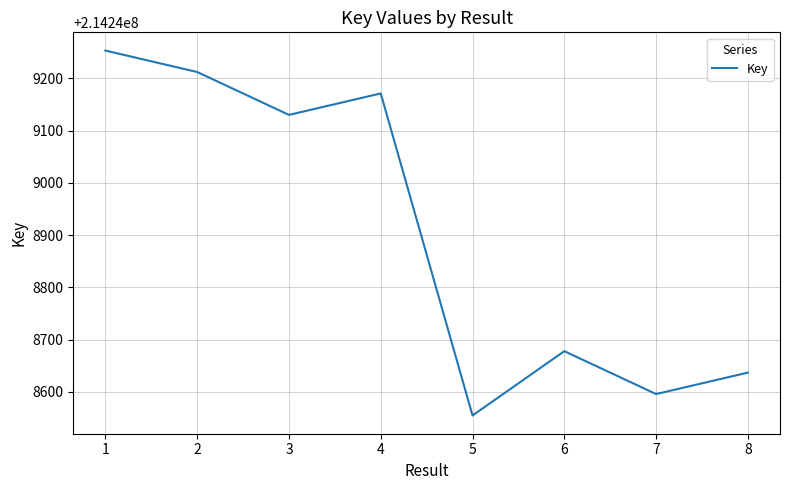

Is this an area chart (filled region under the line)?

No